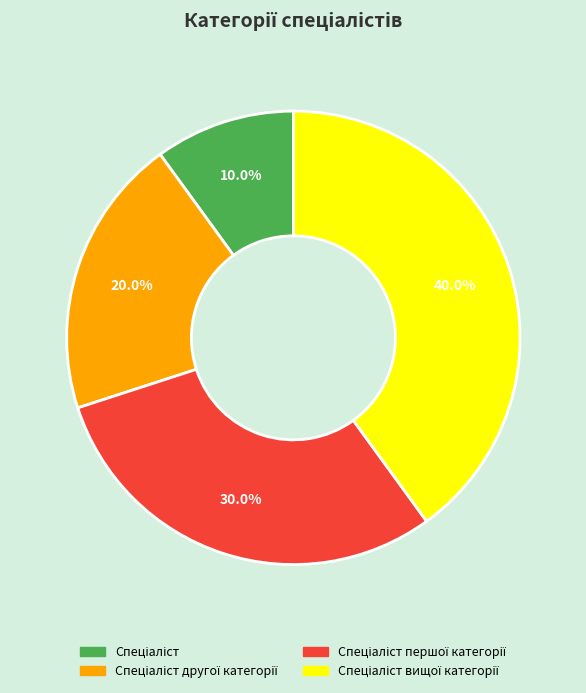

Is there a majority slice in this chart?

No